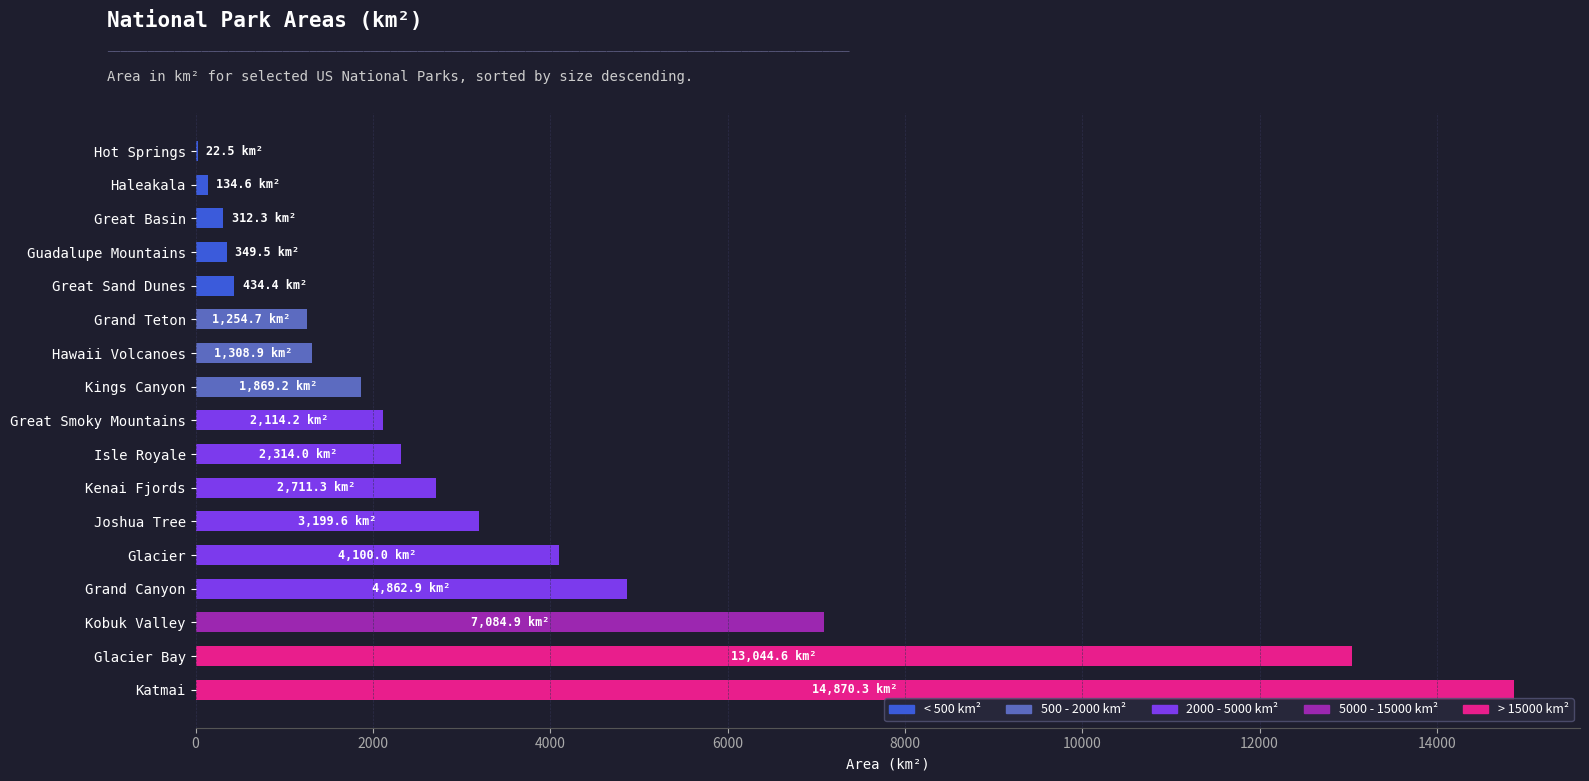

Between Haleakala and Katmai, which is larger?

Katmai